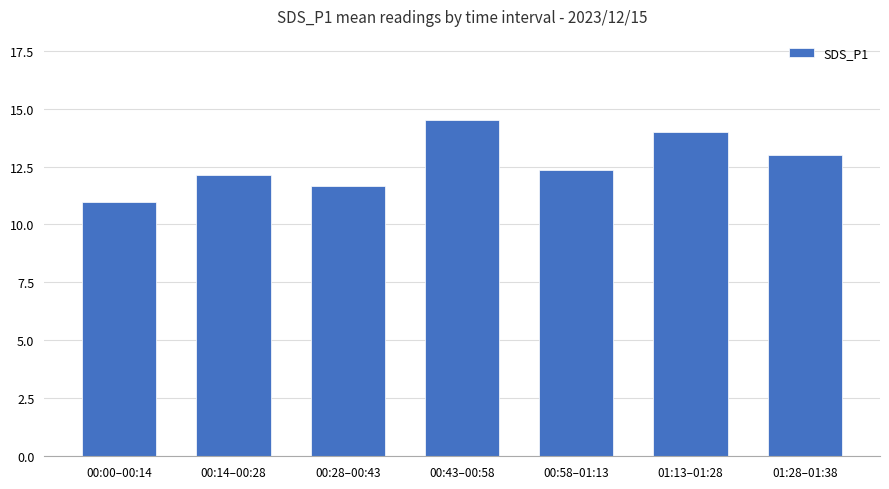

List the labels in order of value, smallest first.

00:00–00:14, 00:28–00:43, 00:14–00:28, 00:58–01:13, 01:28–01:38, 01:13–01:28, 00:43–00:58